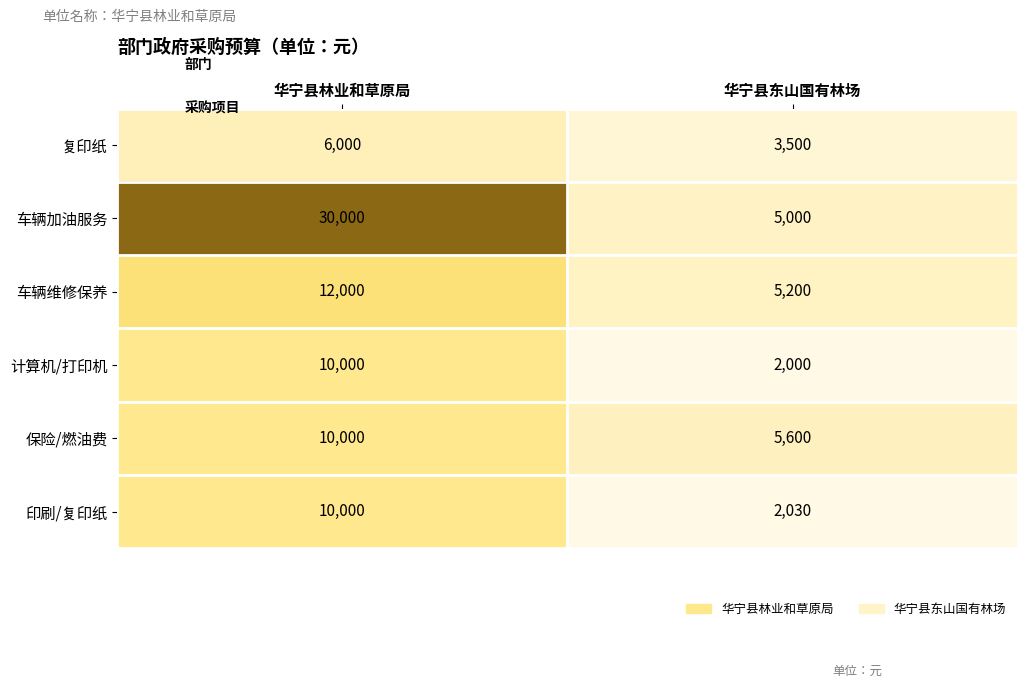

What is the sum of the 车辆加油服务 values at 华宁县东山国有林场 and 华宁县林业和草原局?

35000